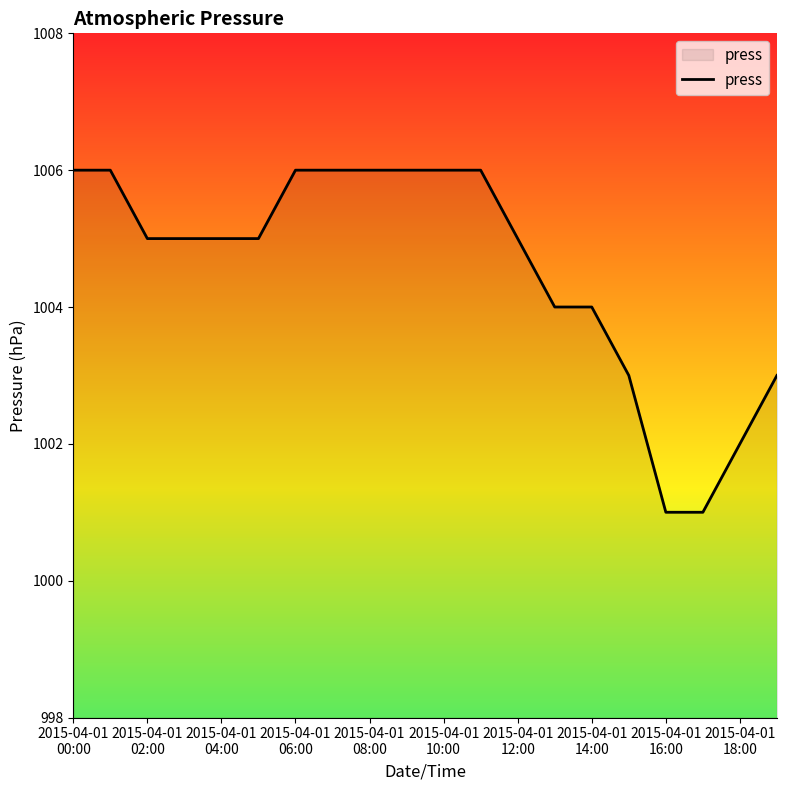

What is the greatest value displayed?

1006